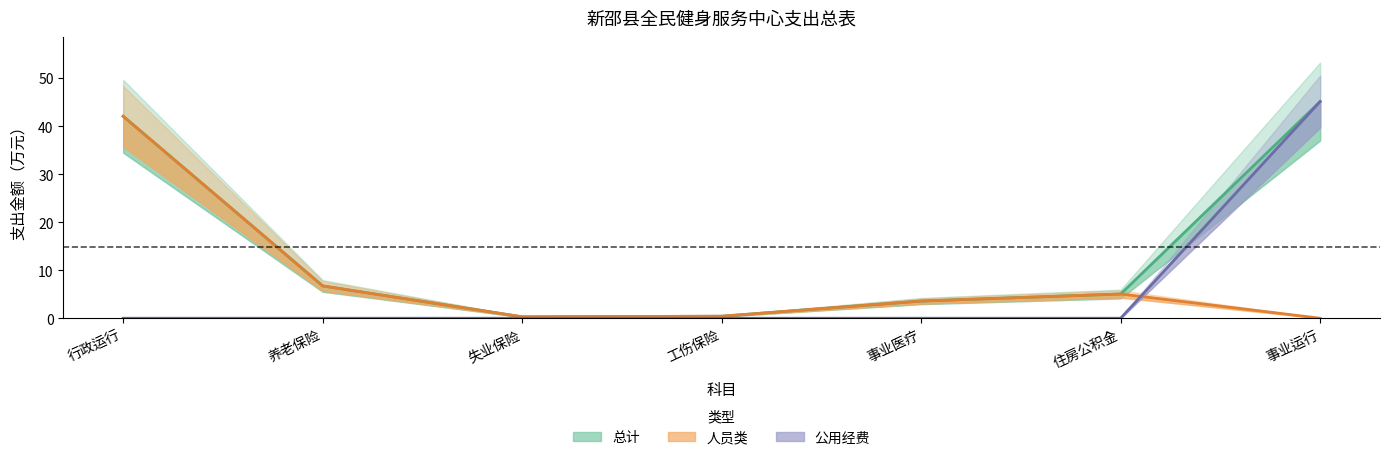

What is the label of the 5th point from the left?

事业医疗